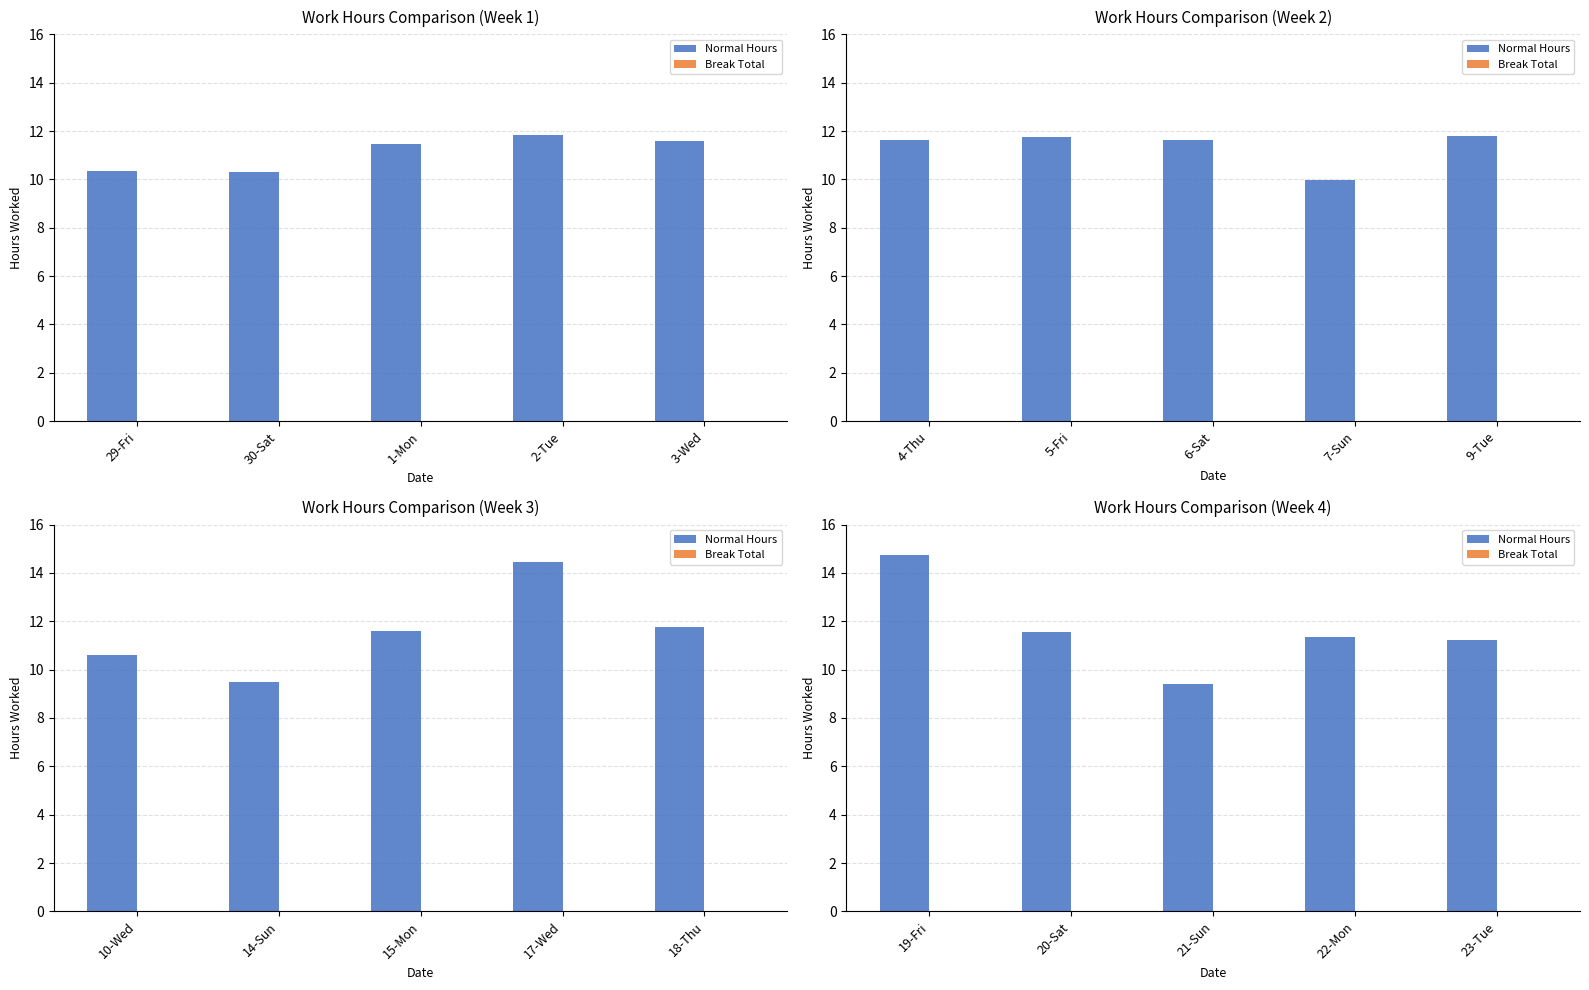

What is the maximum value for Normal Hours?

14.7